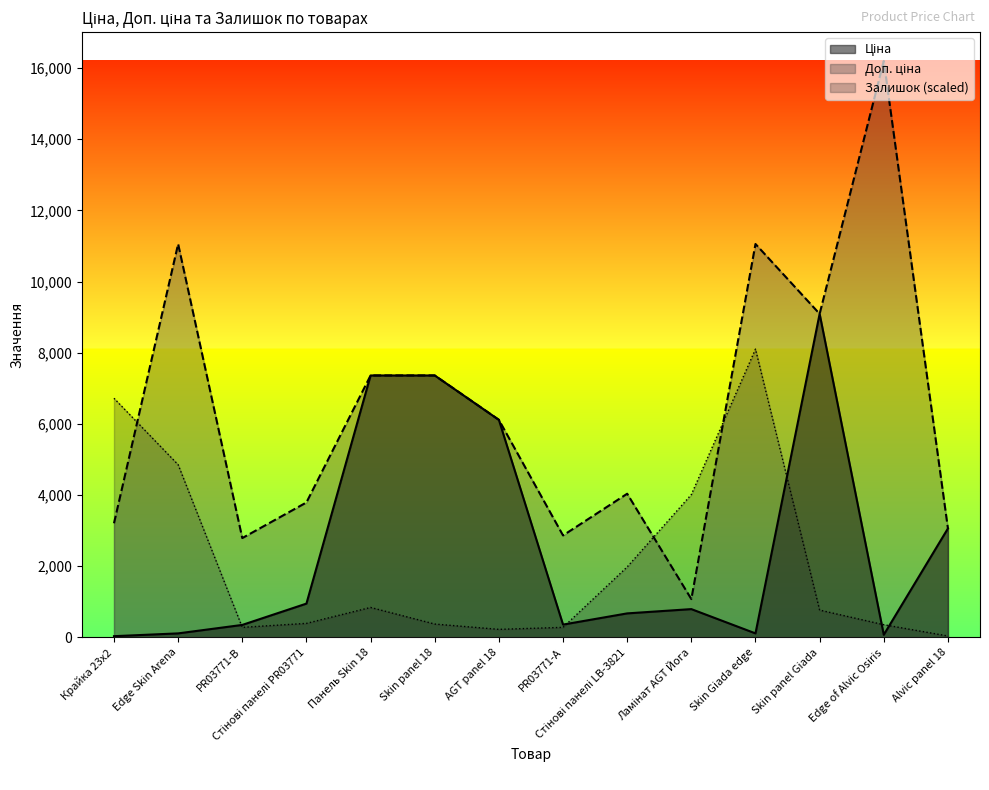

How many interior local valleys does the Доп. ціна series have?

4